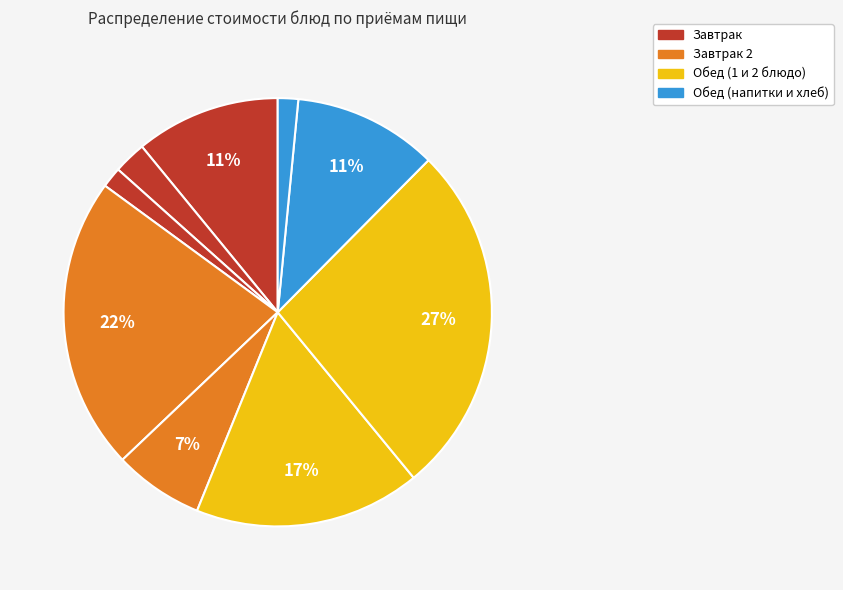

Is there any slice that represents more than half of the pie?

No